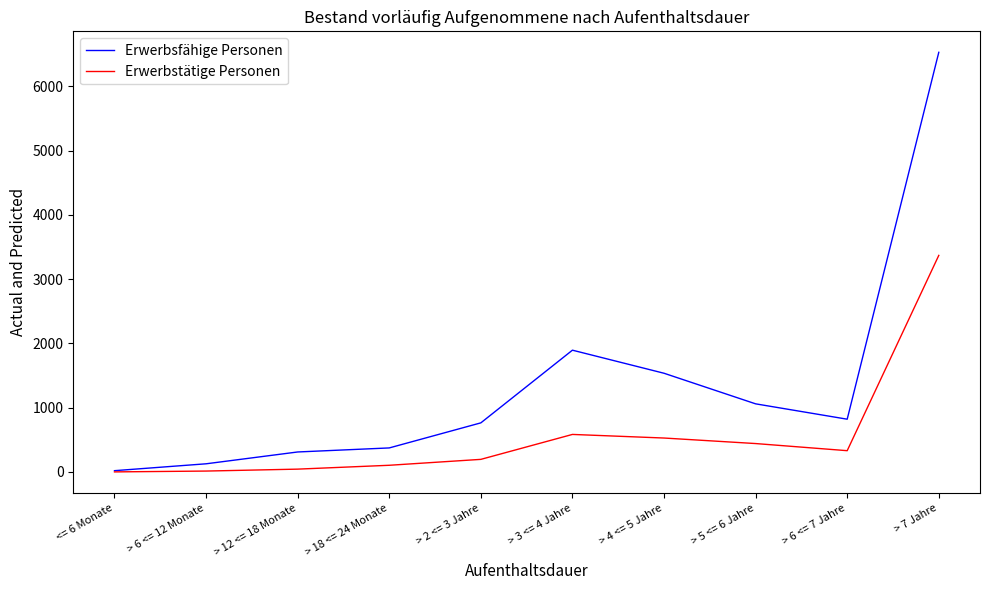

Which series has the largest range (max minus min)?

Erwerbsfähige Personen